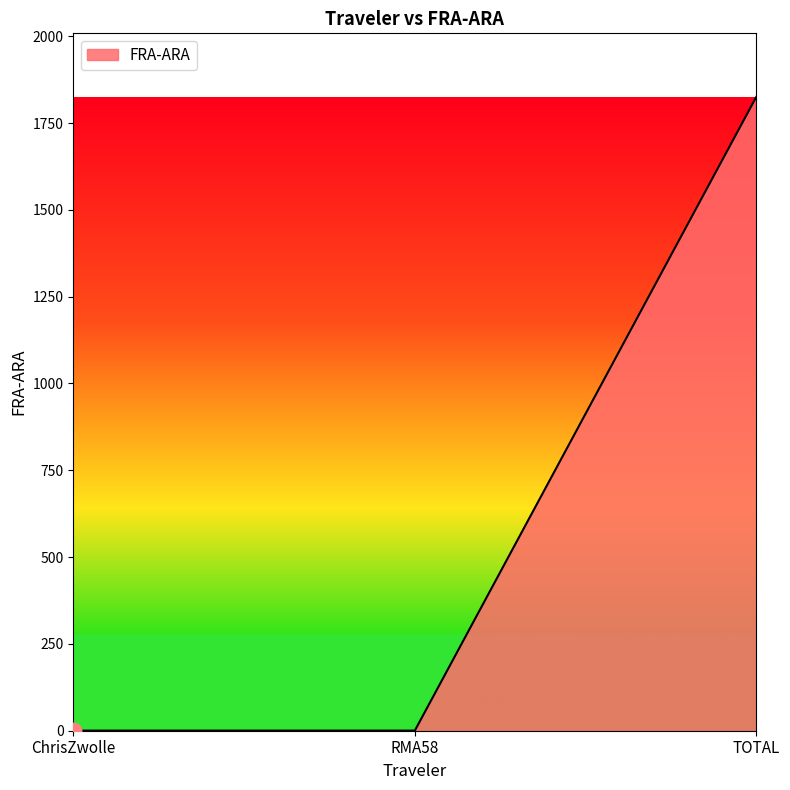

What is the difference between the maximum and minimum values?

1825.4